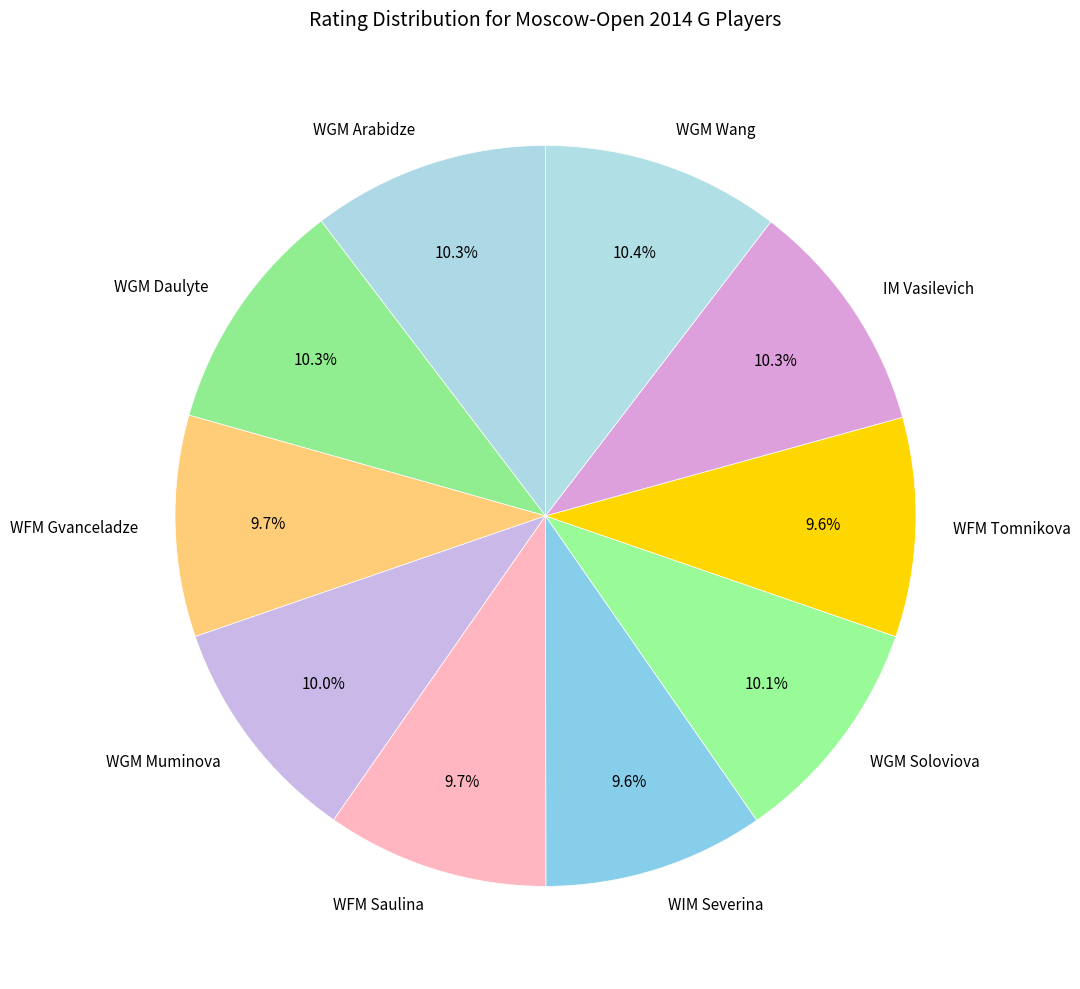

Is there any slice that represents more than half of the pie?

No